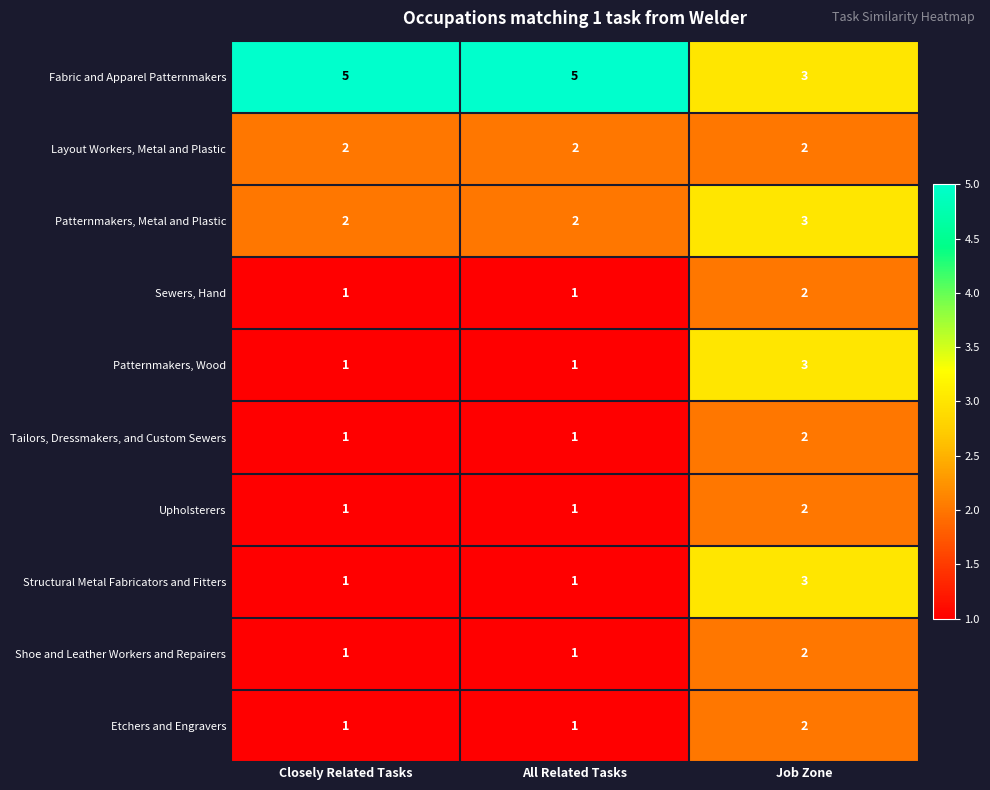

How many Patternmakers, Metal and Plastic values are between 2 and 3?

3